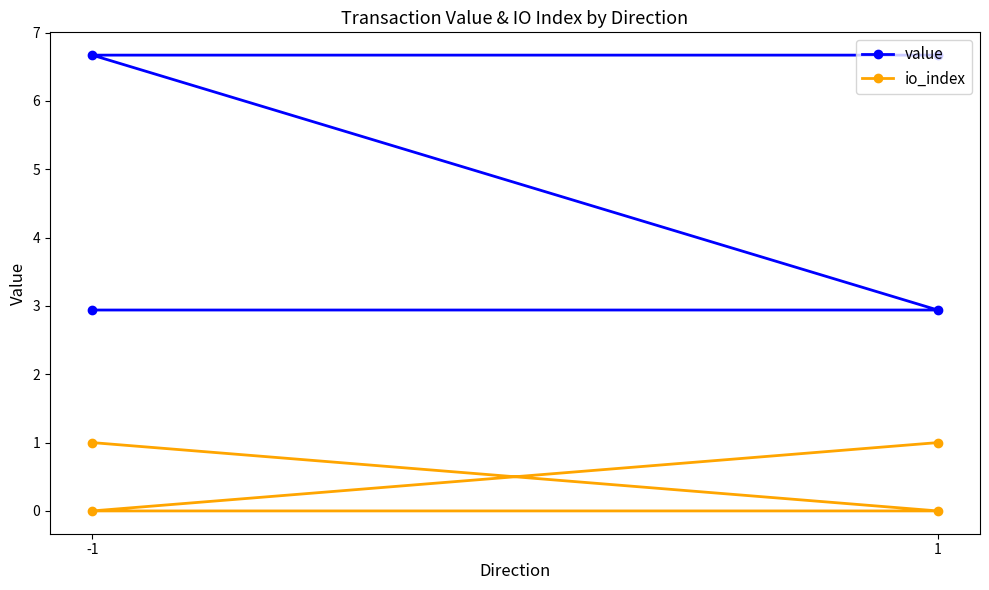

Which series has the largest range (max minus min)?

value